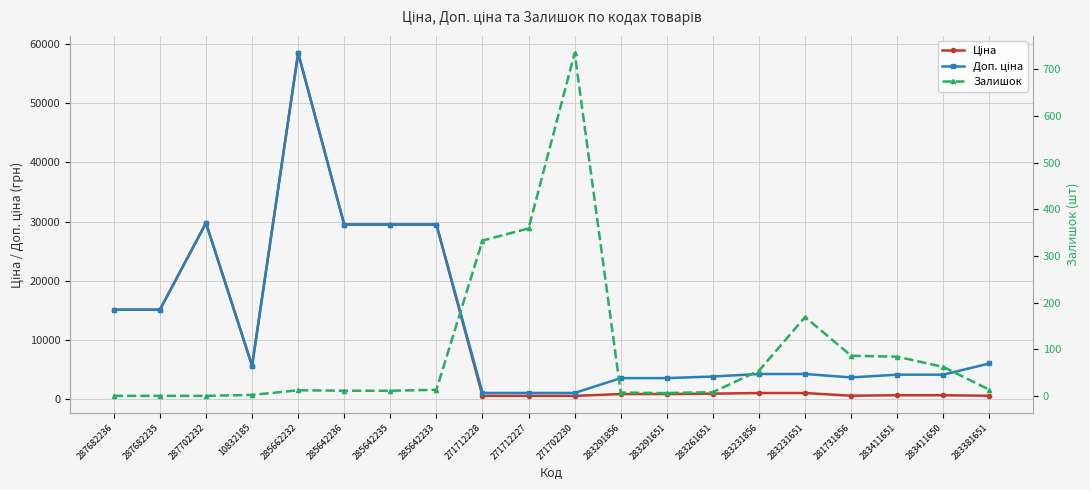

The value of Доп. ціна at 287682236 is 19732.8. True or false?

False